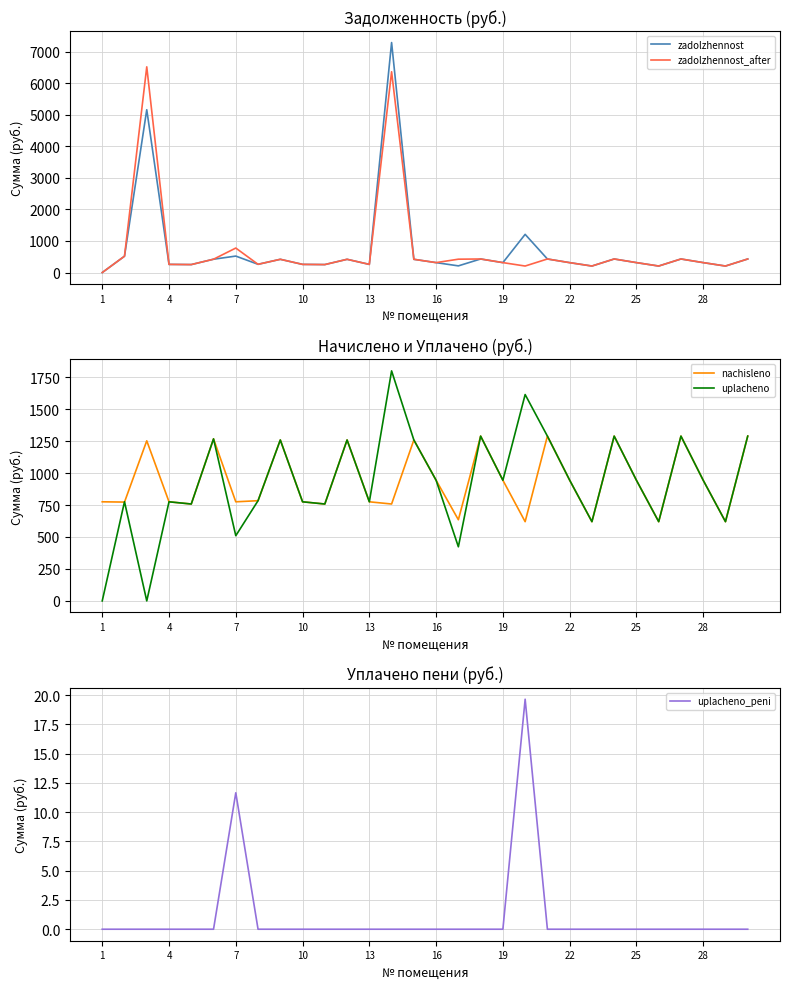

Which series has the largest range (max minus min)?

zadolzhennost